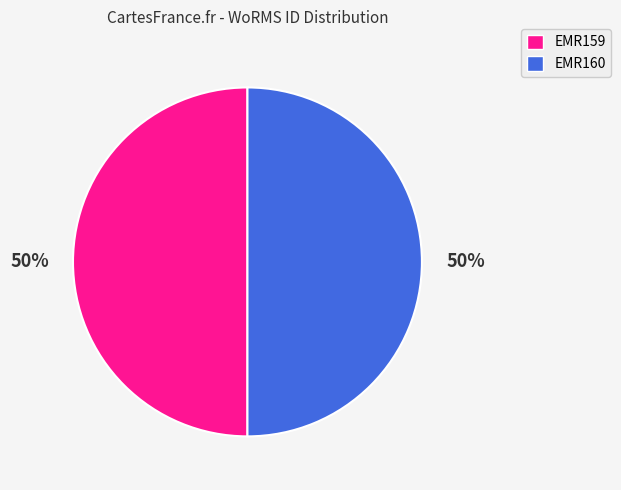

The EMR159 slice represents 50% of the pie. True or false?

True